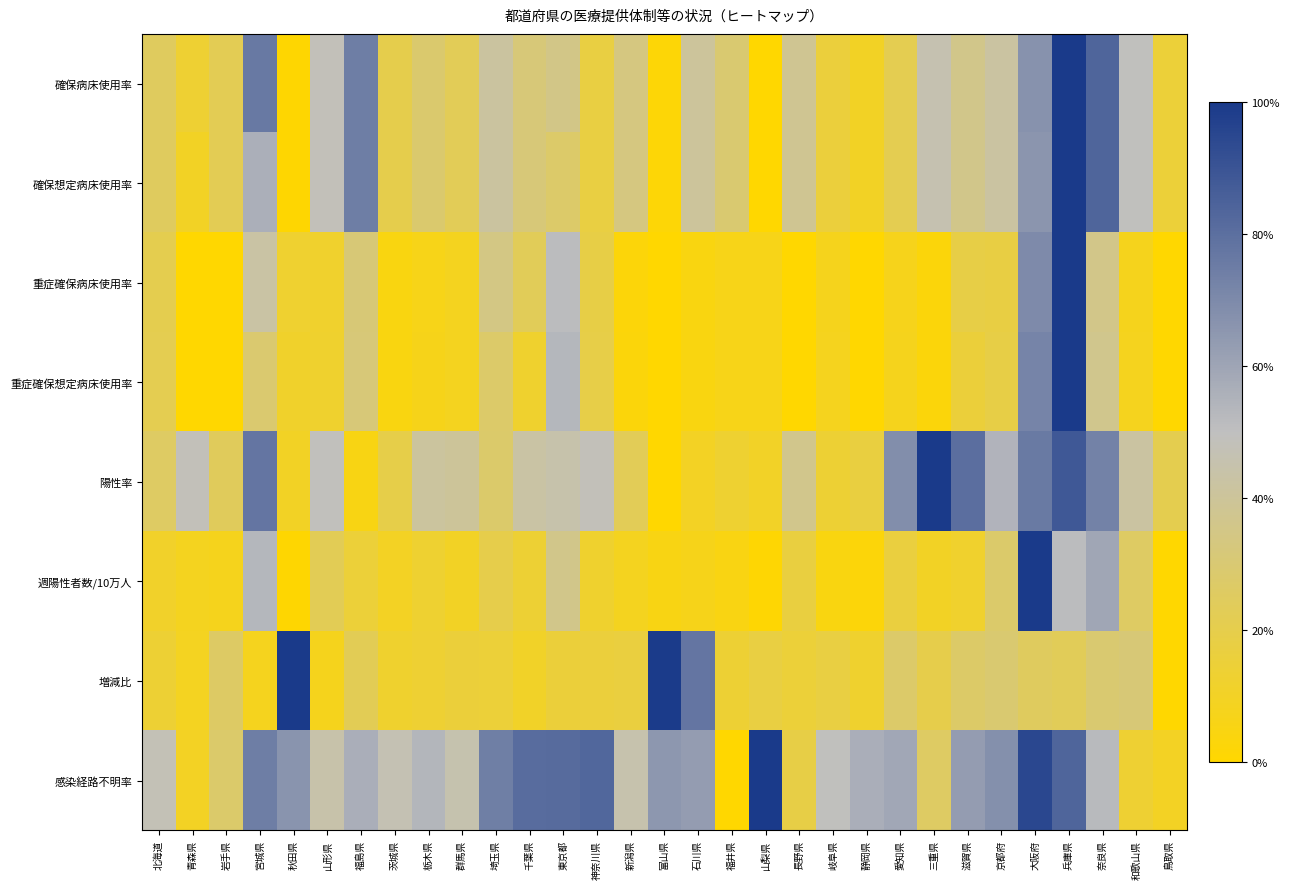

Reading right to left, extract all data points from this chart.

確保病床使用率: 鳥取県=0.2	和歌山県=0.5	奈良県=0.8	兵庫県=1.0	大阪府=0.7	京都府=0.4	滋賀県=0.4	三重県=0.5	愛知県=0.2	静岡県=0.1	岐阜県=0.2	長野県=0.4	山梨県=0.0	福井県=0.3	石川県=0.4	富山県=0.0	新潟県=0.3	神奈川県=0.2	東京都=0.4	千葉県=0.3	埼玉県=0.4	群馬県=0.2	栃木県=0.3	茨城県=0.2	福島県=0.7	山形県=0.5	秋田県=0.0	宮城県=0.8	岩手県=0.2	青森県=0.1	北海道=0.2
確保想定病床使用率: 鳥取県=0.2	和歌山県=0.5	奈良県=0.8	兵庫県=1.0	大阪府=0.7	京都府=0.4	滋賀県=0.4	三重県=0.5	愛知県=0.2	静岡県=0.1	岐阜県=0.2	長野県=0.4	山梨県=0.0	福井県=0.3	石川県=0.4	富山県=0.0	新潟県=0.3	神奈川県=0.2	東京都=0.3	千葉県=0.3	埼玉県=0.4	群馬県=0.2	栃木県=0.3	茨城県=0.2	福島県=0.7	山形県=0.5	秋田県=0.0	宮城県=0.6	岩手県=0.2	青森県=0.1	北海道=0.2
重症確保病床使用率: 鳥取県=0.0	和歌山県=0.1	奈良県=0.4	兵庫県=1.0	大阪府=0.7	京都府=0.2	滋賀県=0.2	三重県=0.0	愛知県=0.1	静岡県=0.0	岐阜県=0.1	長野県=0.0	山梨県=0.1	福井県=0.1	石川県=0.0	富山県=0.0	新潟県=0.0	神奈川県=0.2	東京都=0.5	千葉県=0.2	埼玉県=0.3	群馬県=0.1	栃木県=0.1	茨城県=0.0	福島県=0.3	山形県=0.1	秋田県=0.1	宮城県=0.4	岩手県=0.0	青森県=0.0	北海道=0.2
重症確保想定病床使用率: 鳥取県=0.0	和歌山県=0.1	奈良県=0.4	兵庫県=1.0	大阪府=0.7	京都府=0.2	滋賀県=0.2	三重県=0.0	愛知県=0.1	静岡県=0.0	岐阜県=0.1	長野県=0.0	山梨県=0.1	福井県=0.1	石川県=0.0	富山県=0.0	新潟県=0.0	神奈川県=0.2	東京都=0.5	千葉県=0.1	埼玉県=0.3	群馬県=0.1	栃木県=0.1	茨城県=0.0	福島県=0.3	山形県=0.1	秋田県=0.1	宮城県=0.3	岩手県=0.0	青森県=0.0	北海道=0.2
陽性率: 鳥取県=0.2	和歌山県=0.4	奈良県=0.7	兵庫県=0.9	大阪府=0.8	京都府=0.5	滋賀県=0.8	三重県=1.0	愛知県=0.7	静岡県=0.2	岐阜県=0.1	長野県=0.4	山梨県=0.1	福井県=0.1	石川県=0.1	富山県=0.0	新潟県=0.2	神奈川県=0.5	東京都=0.4	千葉県=0.4	埼玉県=0.3	群馬県=0.4	栃木県=0.4	茨城県=0.2	福島県=0.1	山形県=0.5	秋田県=0.1	宮城県=0.8	岩手県=0.2	青森県=0.5	北海道=0.3
週陽性者数/10万人: 鳥取県=0.0	和歌山県=0.3	奈良県=0.6	兵庫県=0.5	大阪府=1.0	京都府=0.3	滋賀県=0.1	三重県=0.1	愛知県=0.2	静岡県=0.0	岐阜県=0.0	長野県=0.2	山梨県=0.0	福井県=0.0	石川県=0.1	富山県=0.1	新潟県=0.1	神奈川県=0.1	東京都=0.4	千葉県=0.1	埼玉県=0.2	群馬県=0.1	栃木県=0.1	茨城県=0.1	福島県=0.2	山形県=0.2	秋田県=0.0	宮城県=0.5	岩手県=0.1	青森県=0.1	北海道=0.1
増減比: 鳥取県=0.0	和歌山県=0.3	奈良県=0.3	兵庫県=0.2	大阪府=0.2	京都府=0.3	滋賀県=0.3	三重県=0.2	愛知県=0.3	静岡県=0.1	岐阜県=0.2	長野県=0.2	山梨県=0.2	福井県=0.1	石川県=0.8	富山県=1.0	新潟県=0.2	神奈川県=0.2	東京都=0.2	千葉県=0.1	埼玉県=0.1	群馬県=0.2	栃木県=0.1	茨城県=0.1	福島県=0.2	山形県=0.1	秋田県=1.0	宮城県=0.1	岩手県=0.3	青森県=0.1	北海道=0.1
感染経路不明率: 鳥取県=0.1	和歌山県=0.1	奈良県=0.5	兵庫県=0.8	大阪府=0.9	京都府=0.7	滋賀県=0.6	三重県=0.3	愛知県=0.6	静岡県=0.6	岐阜県=0.5	長野県=0.2	山梨県=1.0	福井県=0.0	石川県=0.6	富山県=0.7	新潟県=0.5	神奈川県=0.8	東京都=0.8	千葉県=0.8	埼玉県=0.7	群馬県=0.5	栃木県=0.5	茨城県=0.5	福島県=0.6	山形県=0.4	秋田県=0.7	宮城県=0.7	岩手県=0.3	青森県=0.1	北海道=0.5